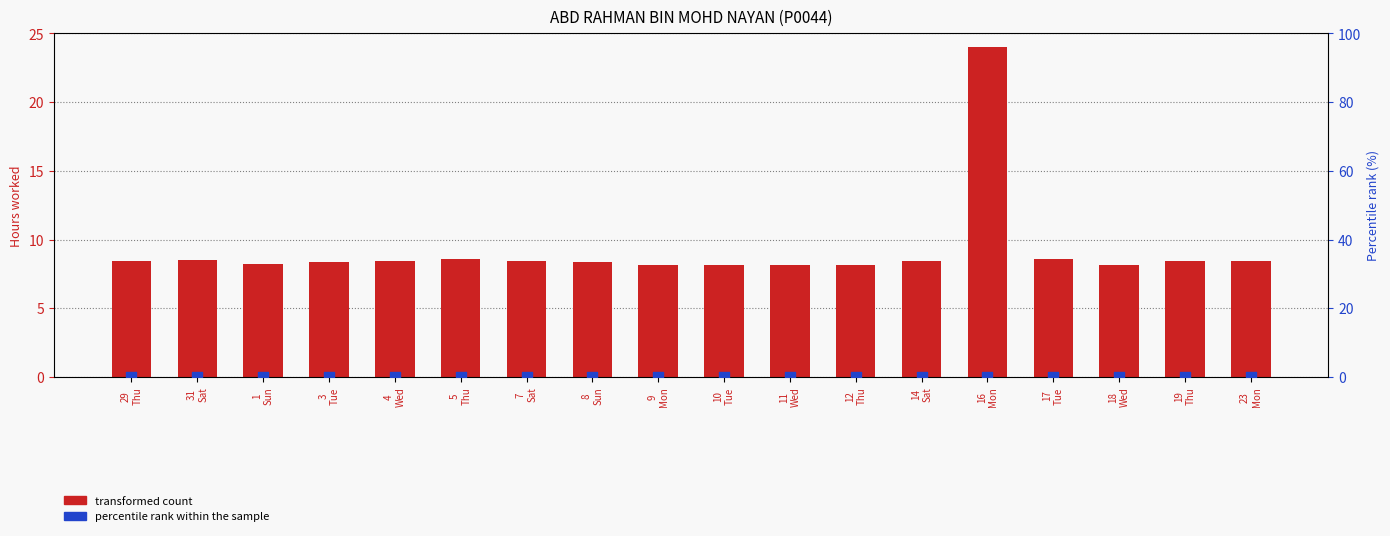

Which series contains the highest Y value?

transformed count